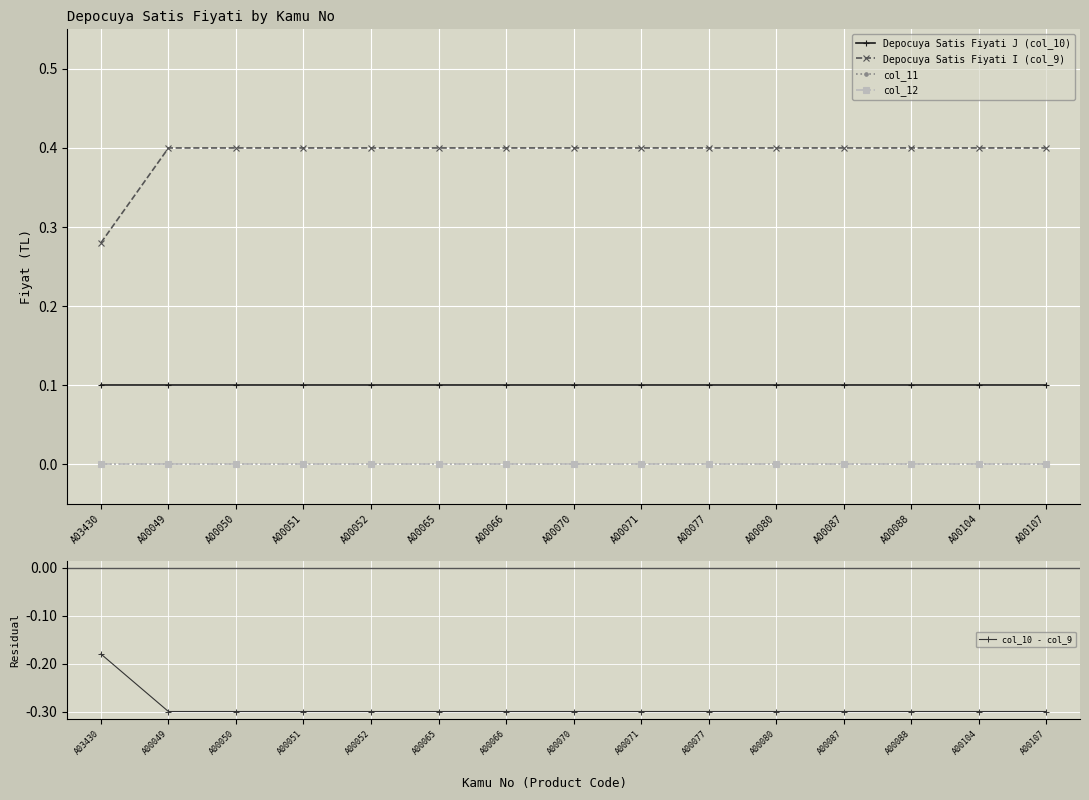

What is the spread (max minus min) of values at A00071?

0.7